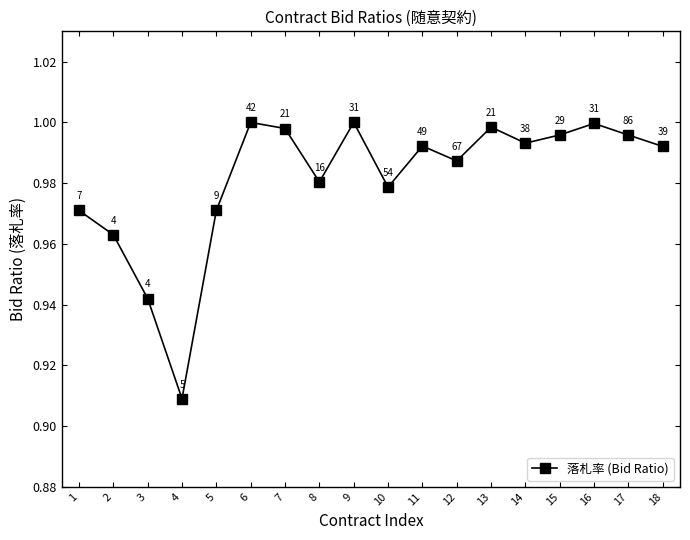

What is the sum of the values at 15 and 2?

2.0